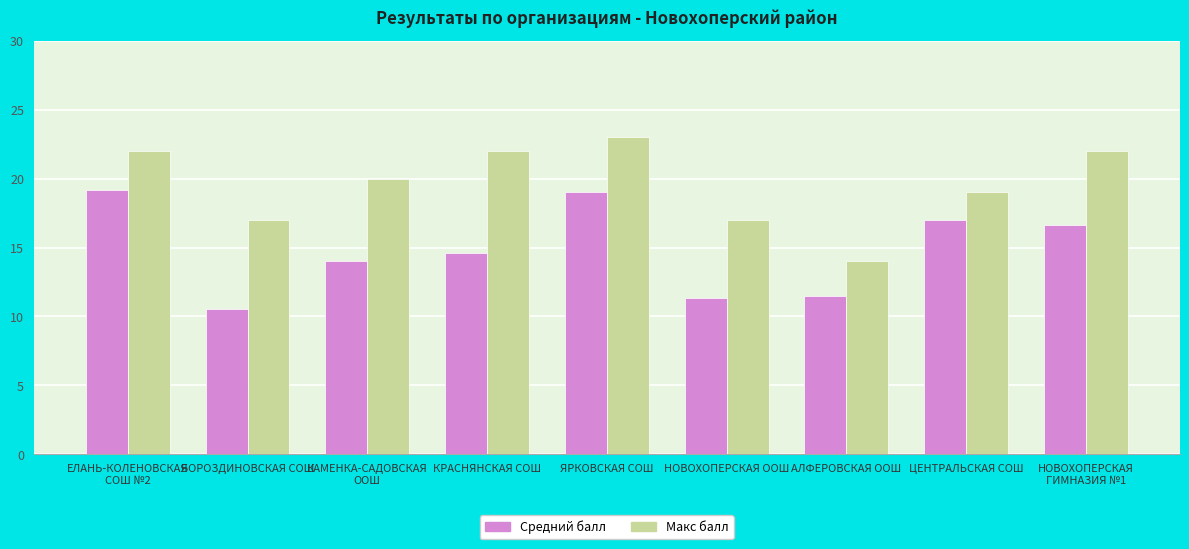

Reading left to right, extract all data points from this chart.

Средний балл: 19.2	10.6	14.0	14.6	19.0	11.3	11.5	17.0	16.7
Макс балл: 22.0	17.0	20.0	22.0	23.0	17.0	14.0	19.0	22.0